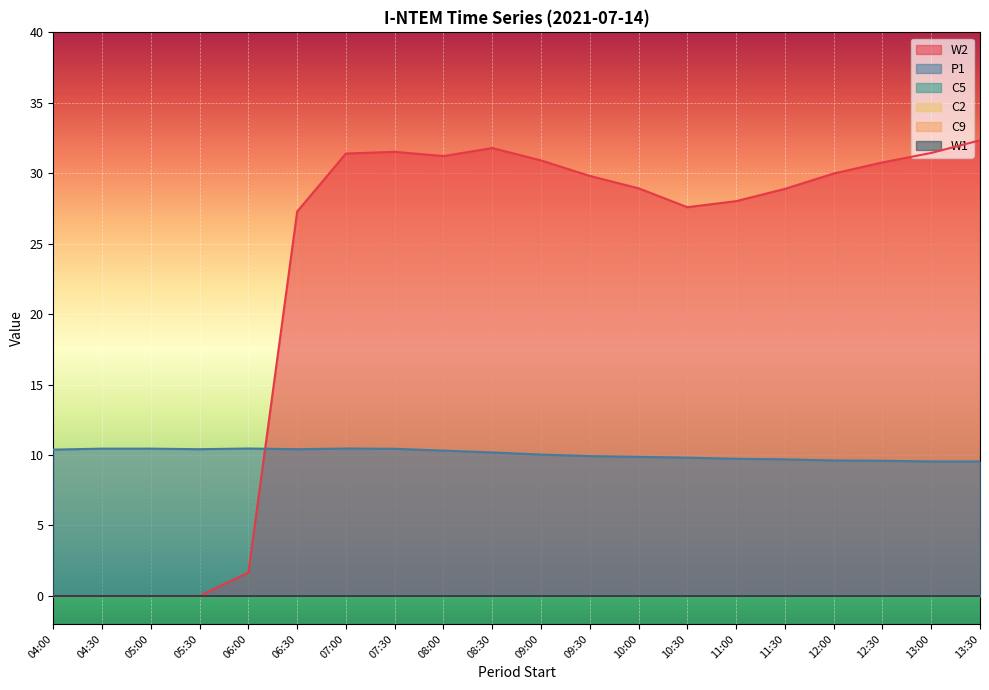

List the series in order of their peak value, lowest first.

C5, C2, C9, W1, P1, W2